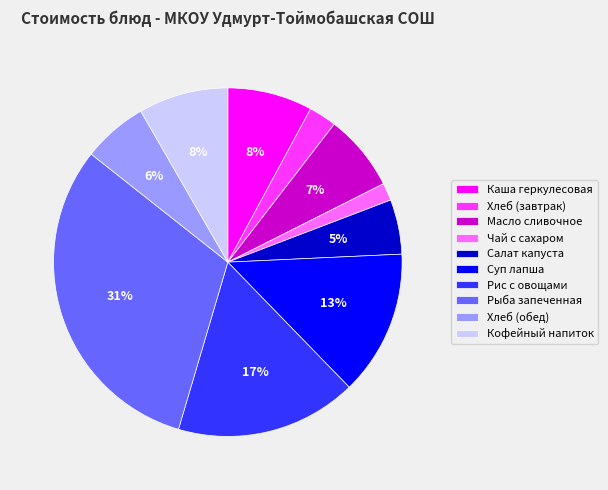

Which slice is the largest?

Рыба запеченная